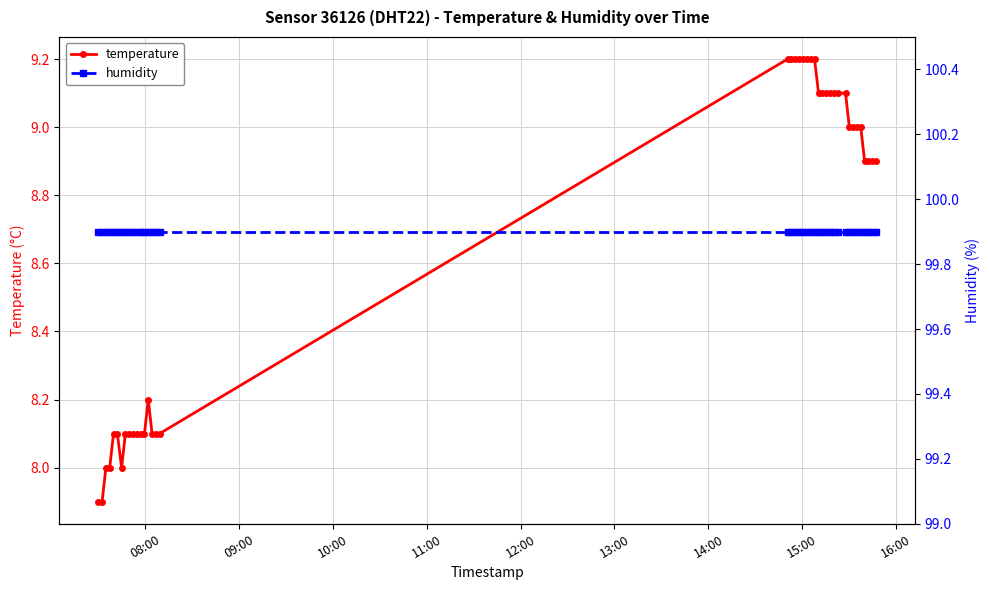

What is the value of the temperature point at the 8th from the left?

8.1